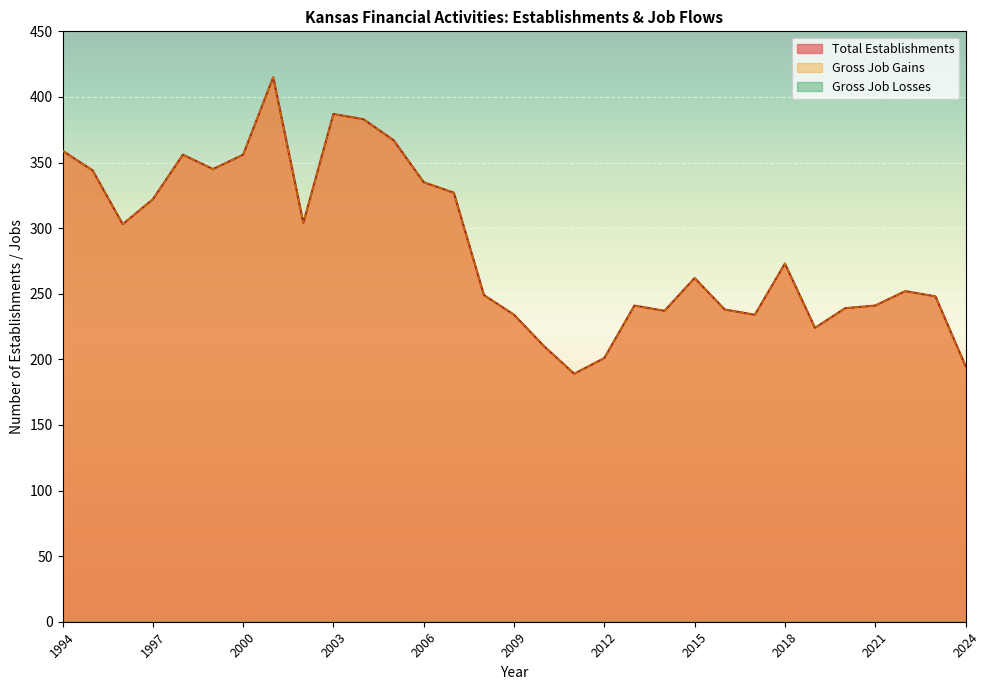

At which label is Total Establishments closest to 302?

1996